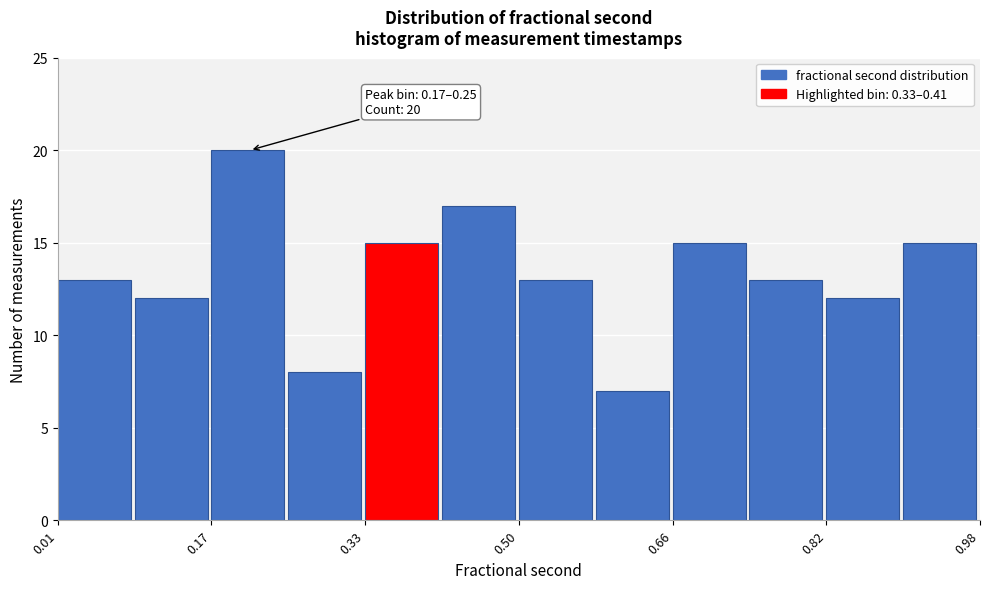

Over which range of the x-axis is the bar tallest?

0.18 to 0.26